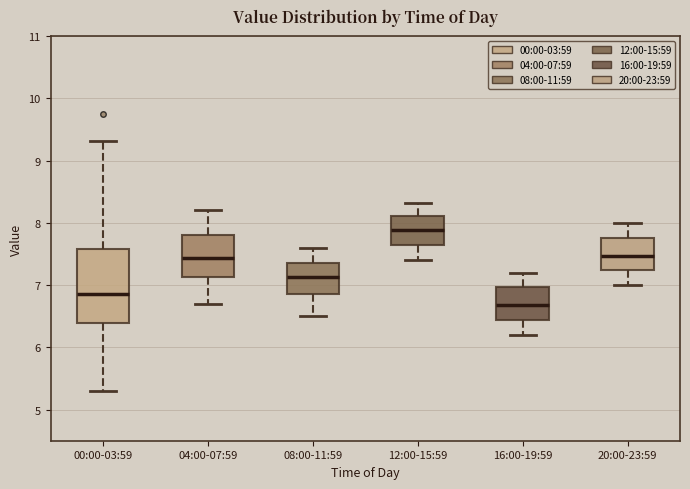

Which box's median line is the lowest?

16:00-19:59